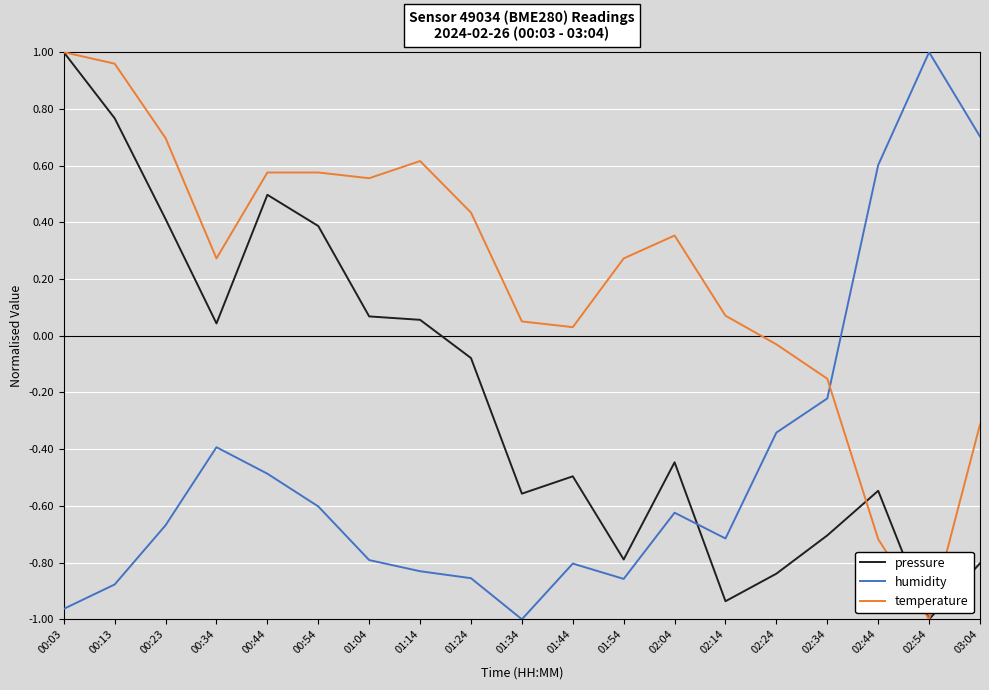

At which label does pressure first exceed 0?

00:03